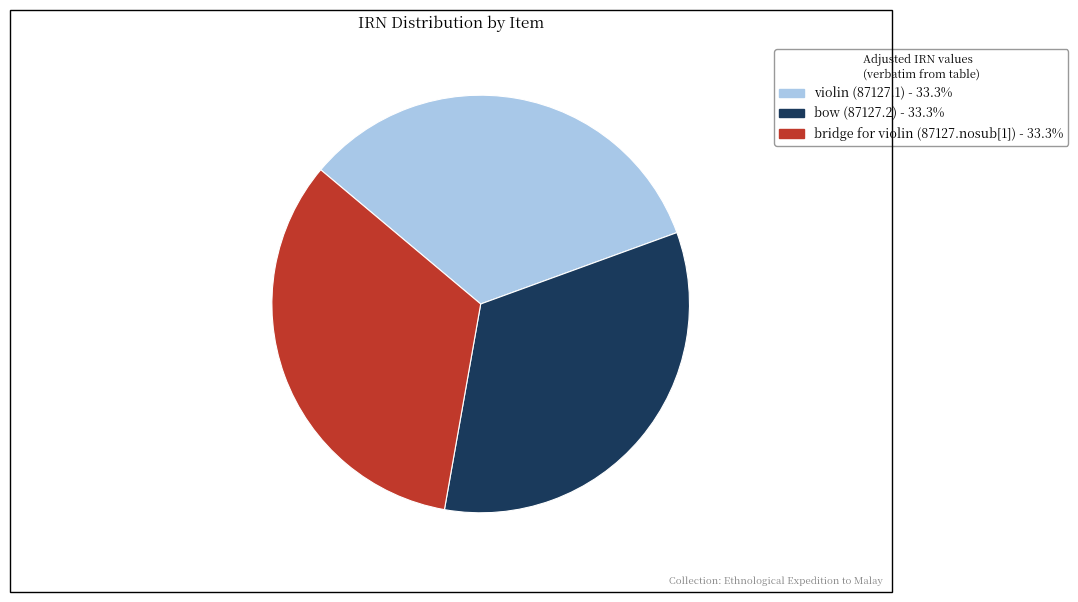

Is it true that violin (87127.1) is 33% of the pie?

True